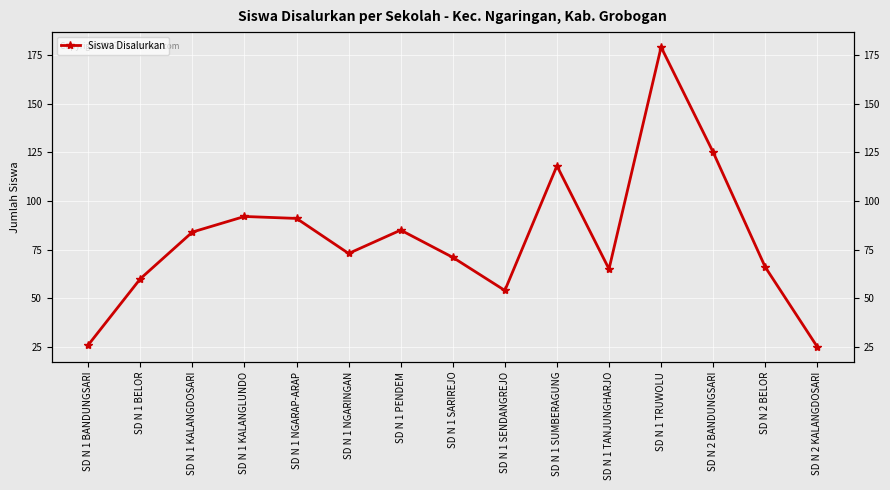

What is the change in value from SD N 1 SUMBERAGUNG to SD N 2 BELOR?

-52